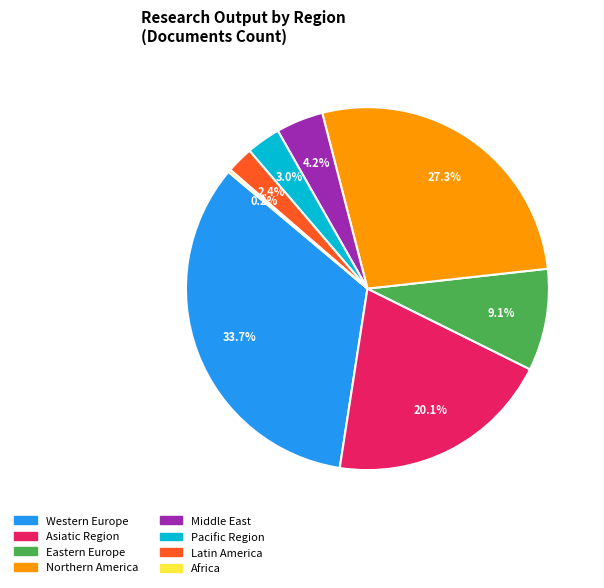

How much of the chart is everything except Latin America?

97.6%